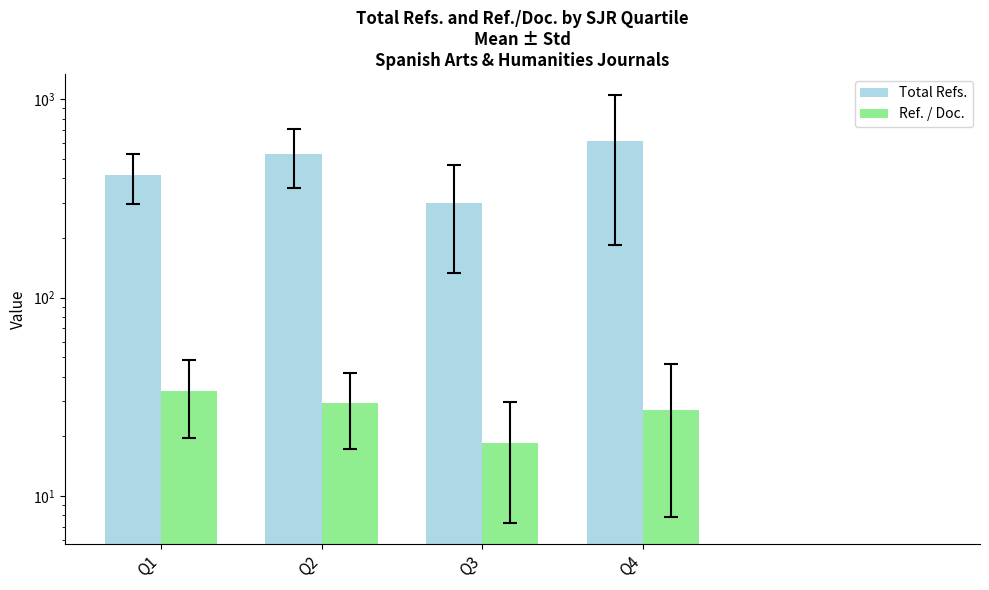

Rank the series by their maximum value, from lowest to highest.

Ref. / Doc., Total Refs.